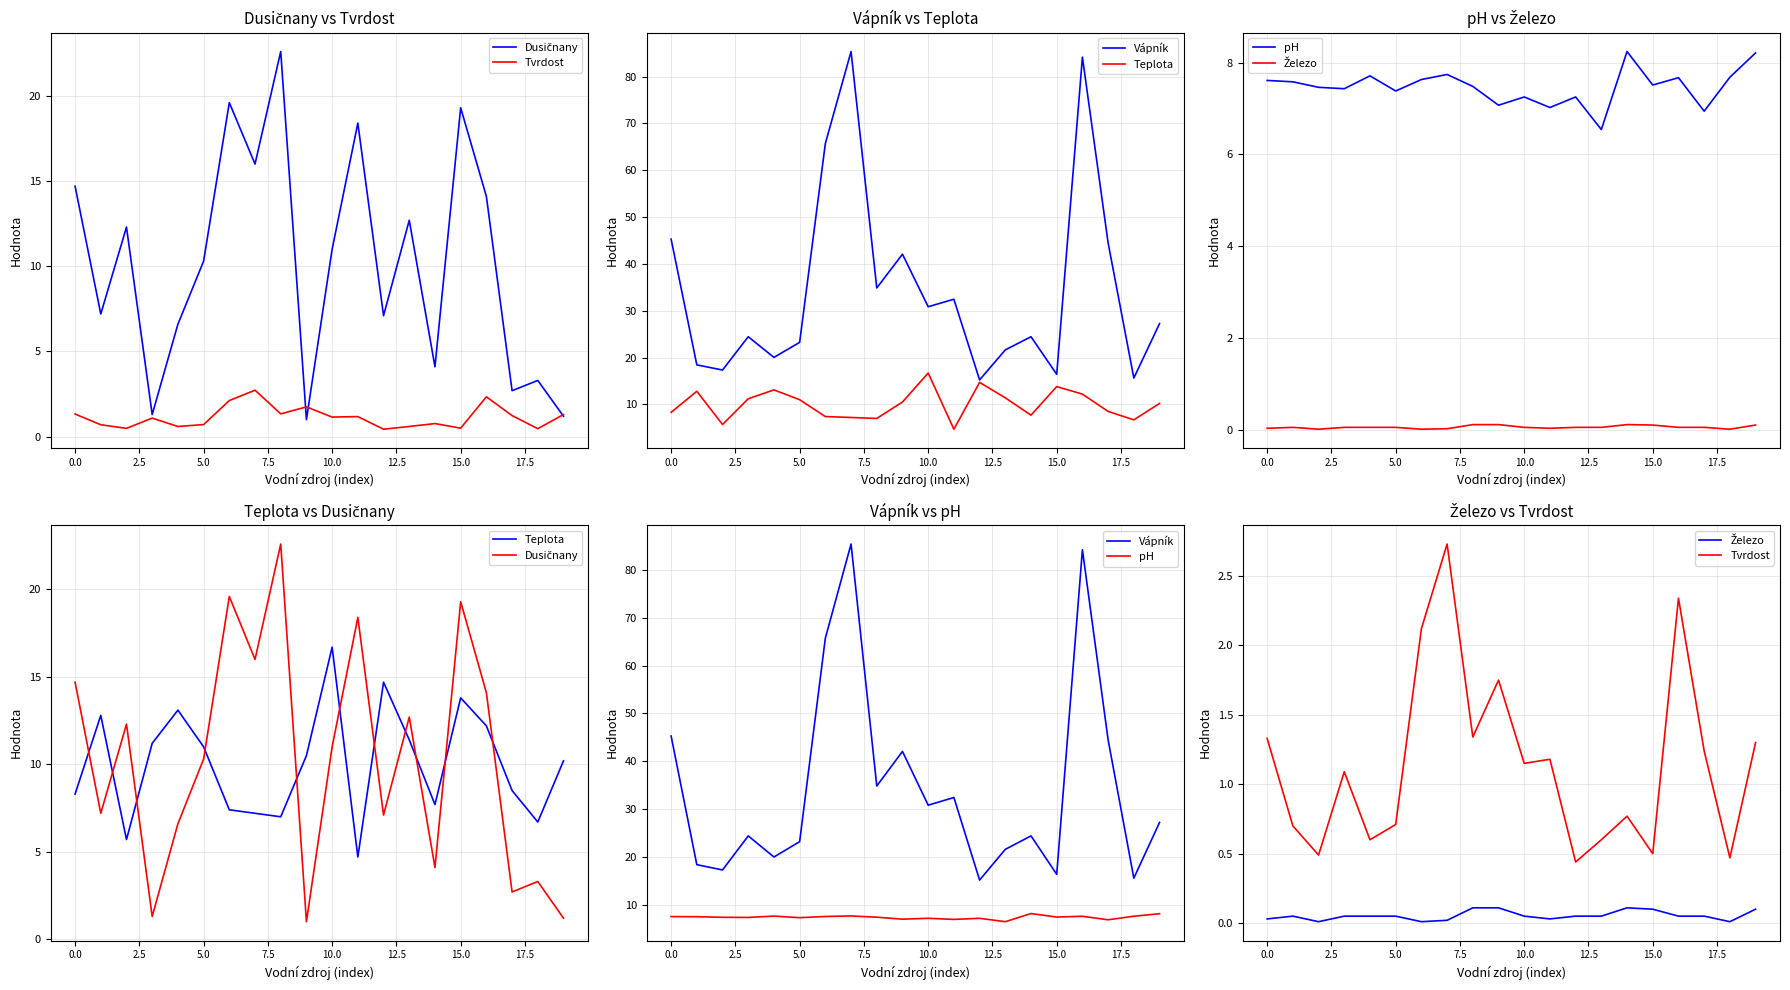

What is the average value of the pH series?

7.5